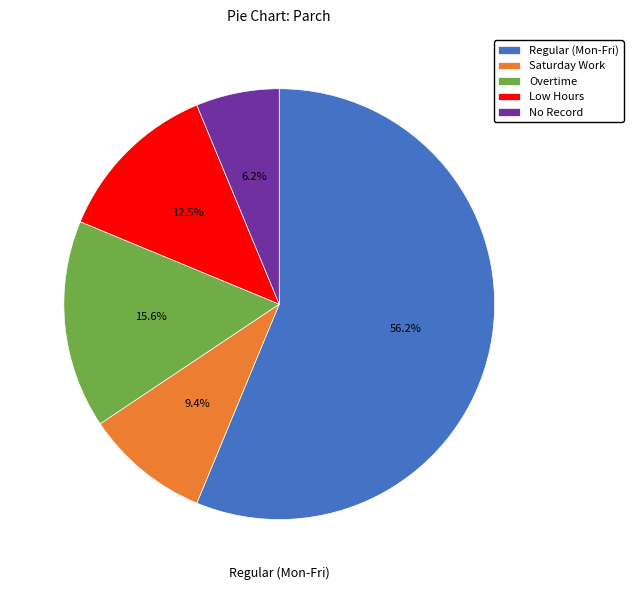

Which slice is the smallest?

No Record